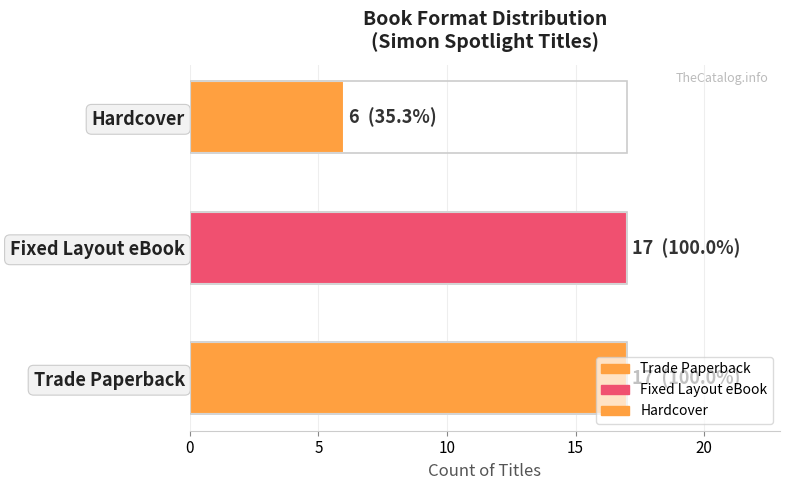

What is the approximate value at Trade Paperback?

17